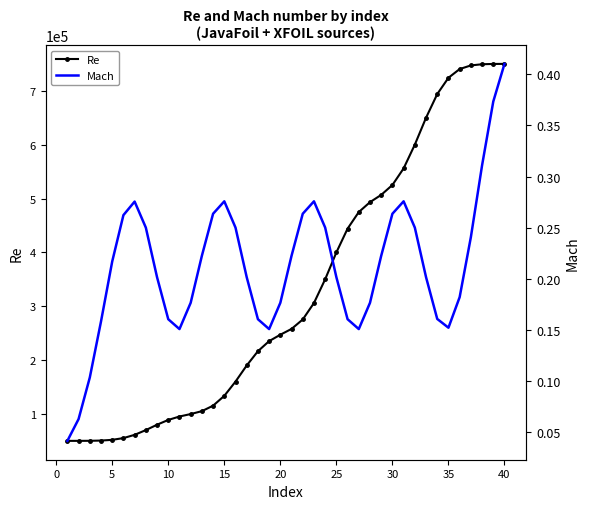

How many data points does each series have?

40